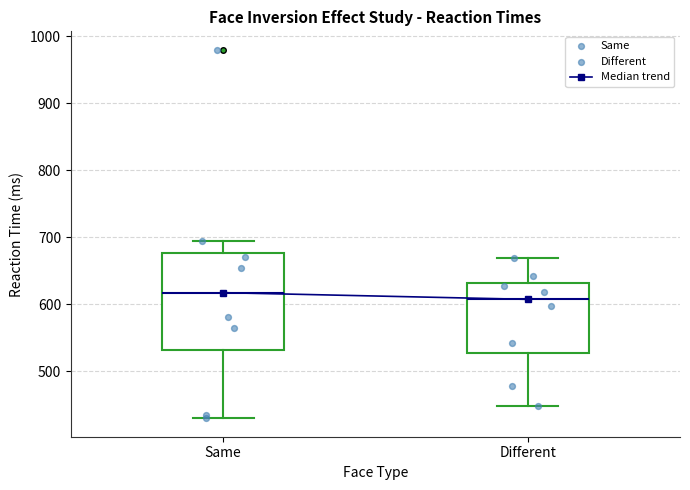

Reading left to right, transcribe this box plot: for each box, give where its median line is, the range the box spans, and where its two whiskers end, as read against the y-axis. The values are not printed on the chart, so give them approximately, as read against the axis.

Same: median 620, box 530 to 680, whiskers 430 to 690
Different: median 610, box 530 to 630, whiskers 450 to 670